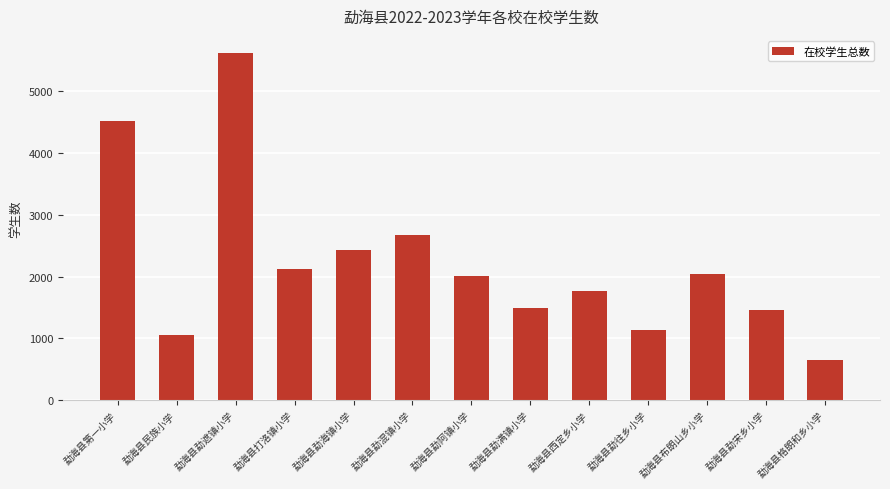

Between 勐海县勐遮镇小学 and 勐海县布朗山乡小学, which is larger?

勐海县勐遮镇小学